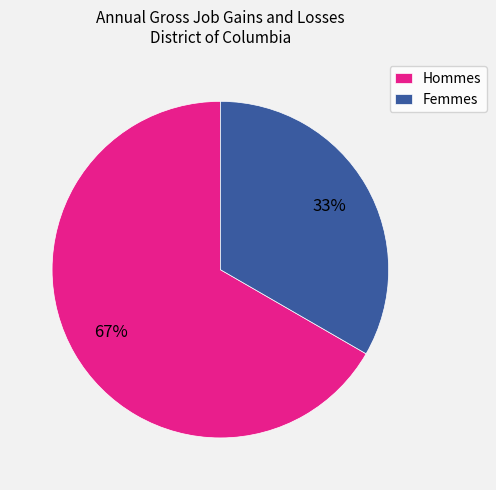

How many segments does this pie chart have?

2